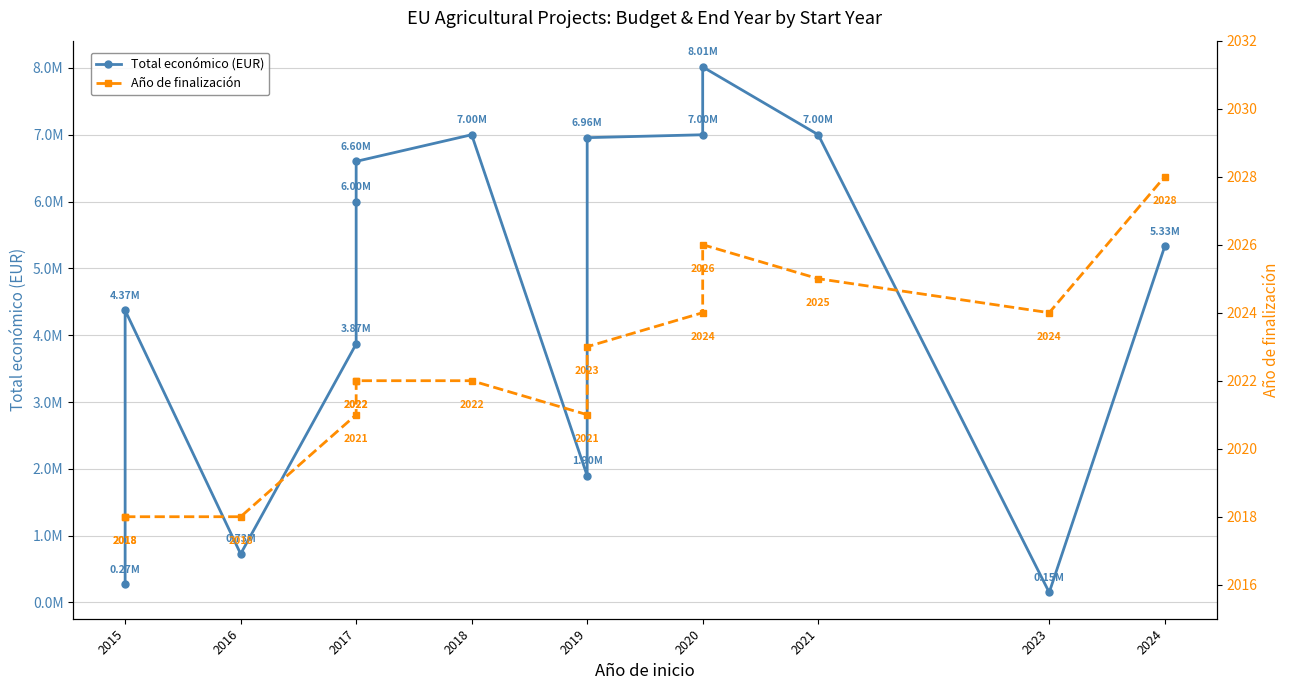

List the series in order of their peak value, highest first.

Total económico (EUR), Año de finalización